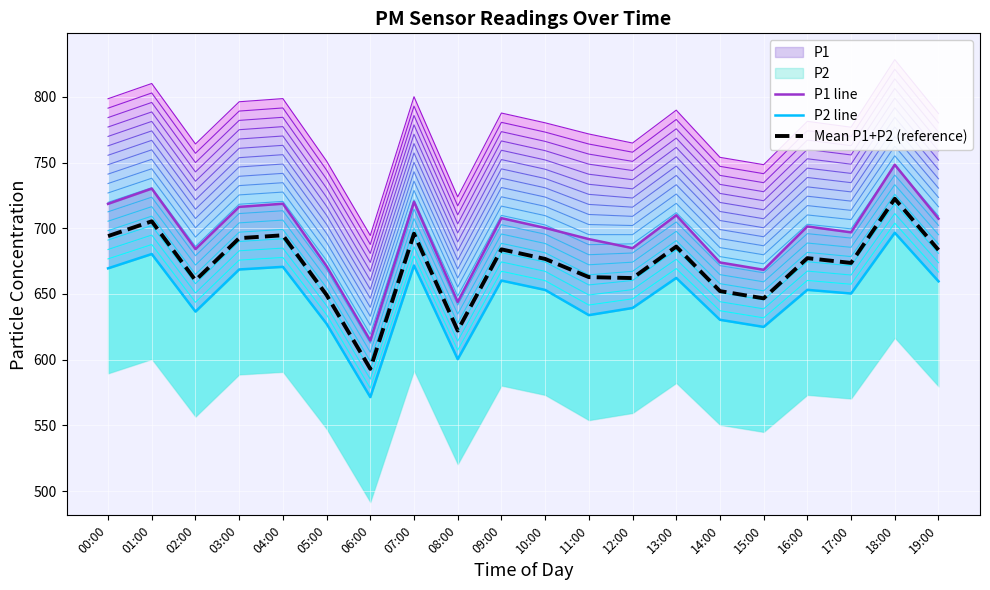

How many data points in Mean P1+P2 (reference) are less than 677?

10